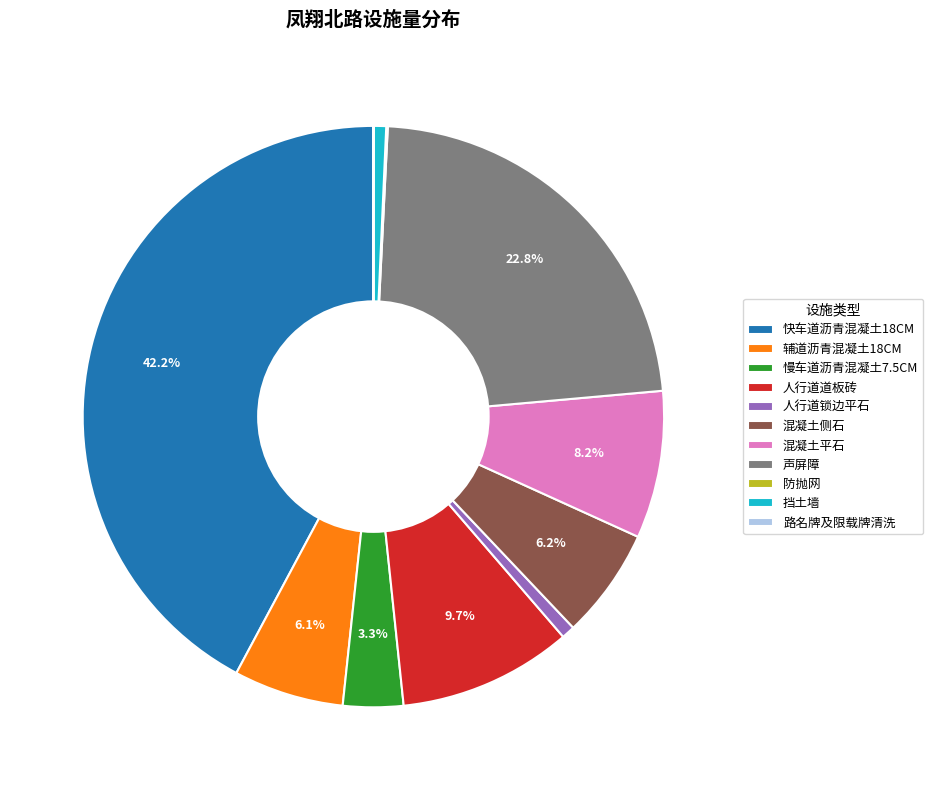

Is there a majority slice in this chart?

No